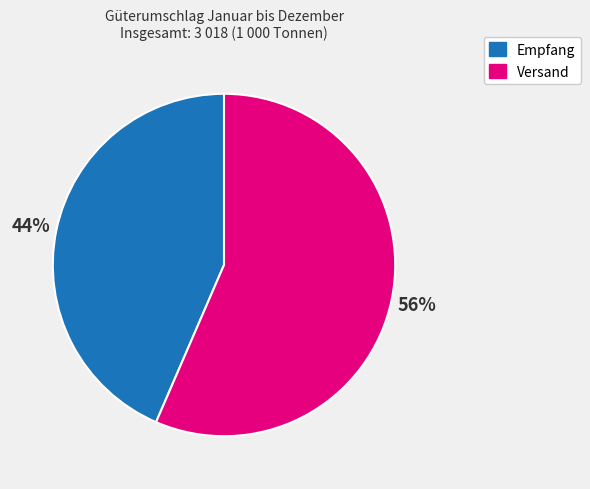

The Versand slice represents 63% of the pie. True or false?

False